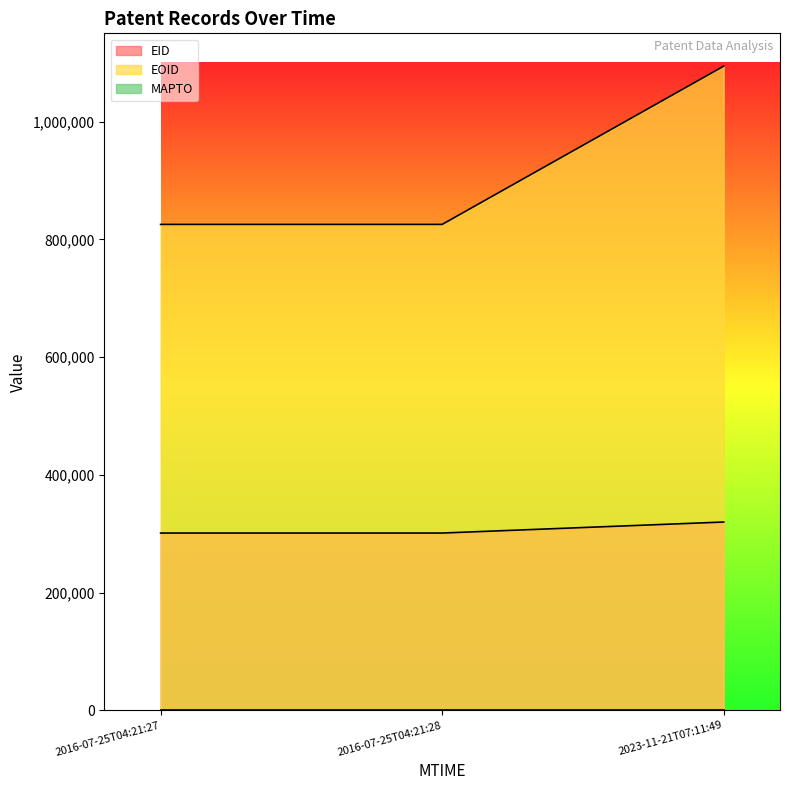

At which label does EOID reach its minimum?

2016-07-25T04:21:27